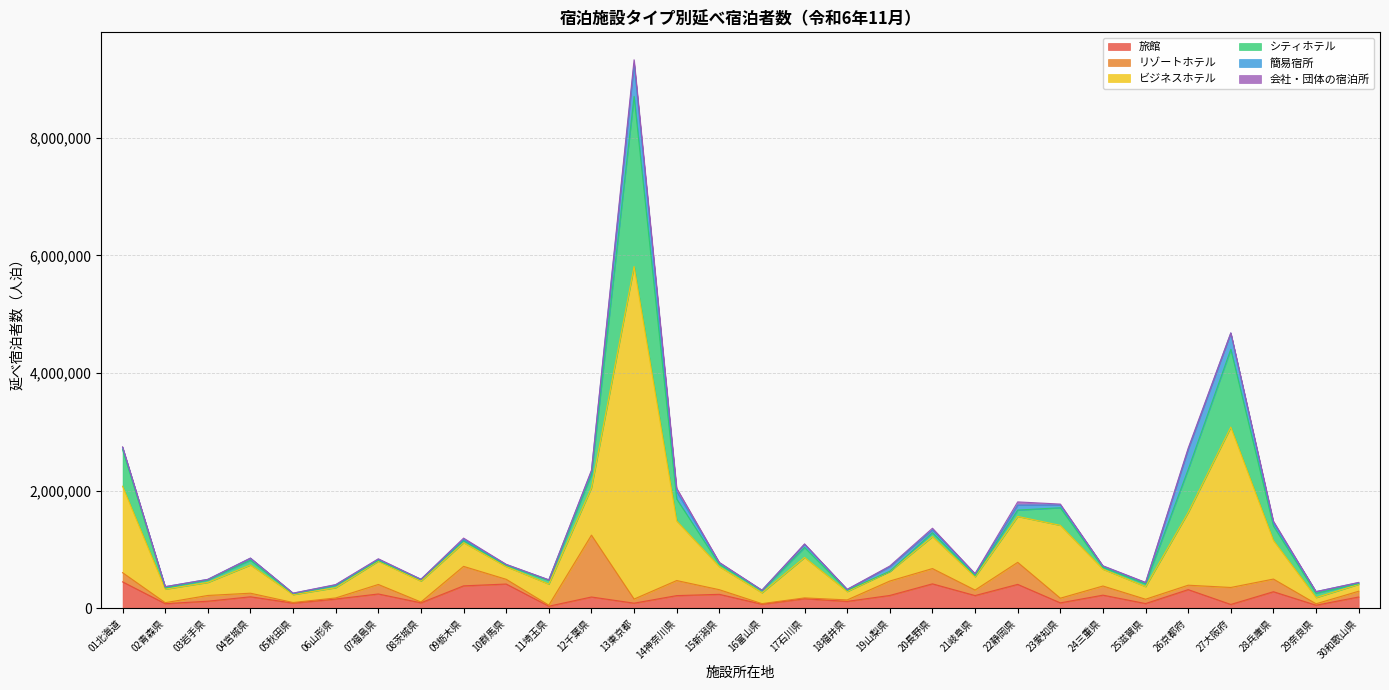

How many data points in 旅館 are less than 192130?

15